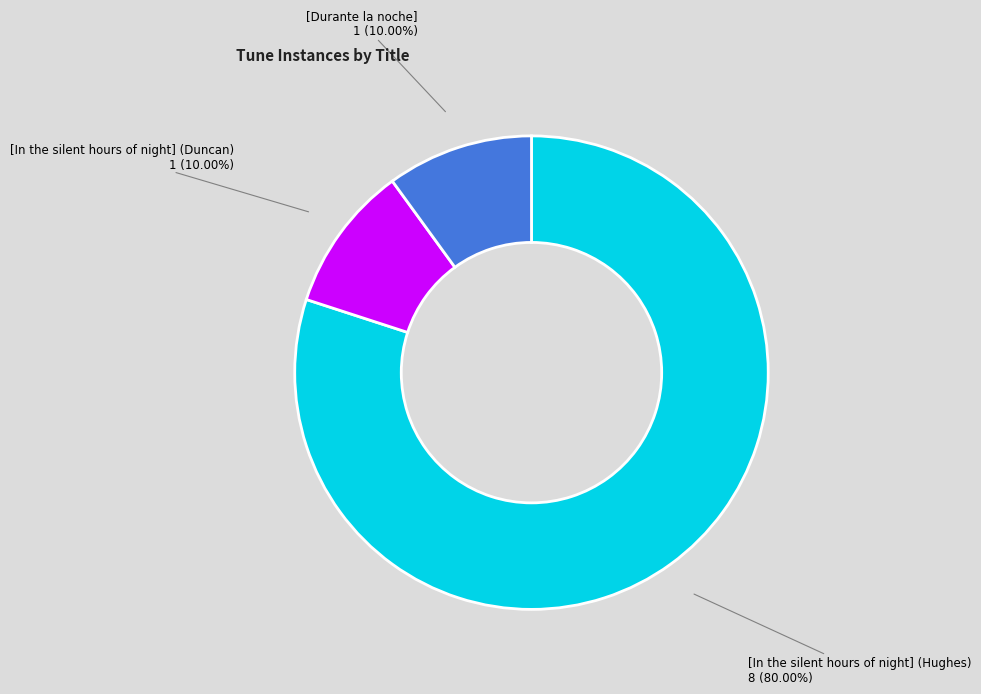

What is the ratio of the value at [In the silent hours of night] (Hughes) to the value at [In the silent hours of night] (Duncan)?

8.0